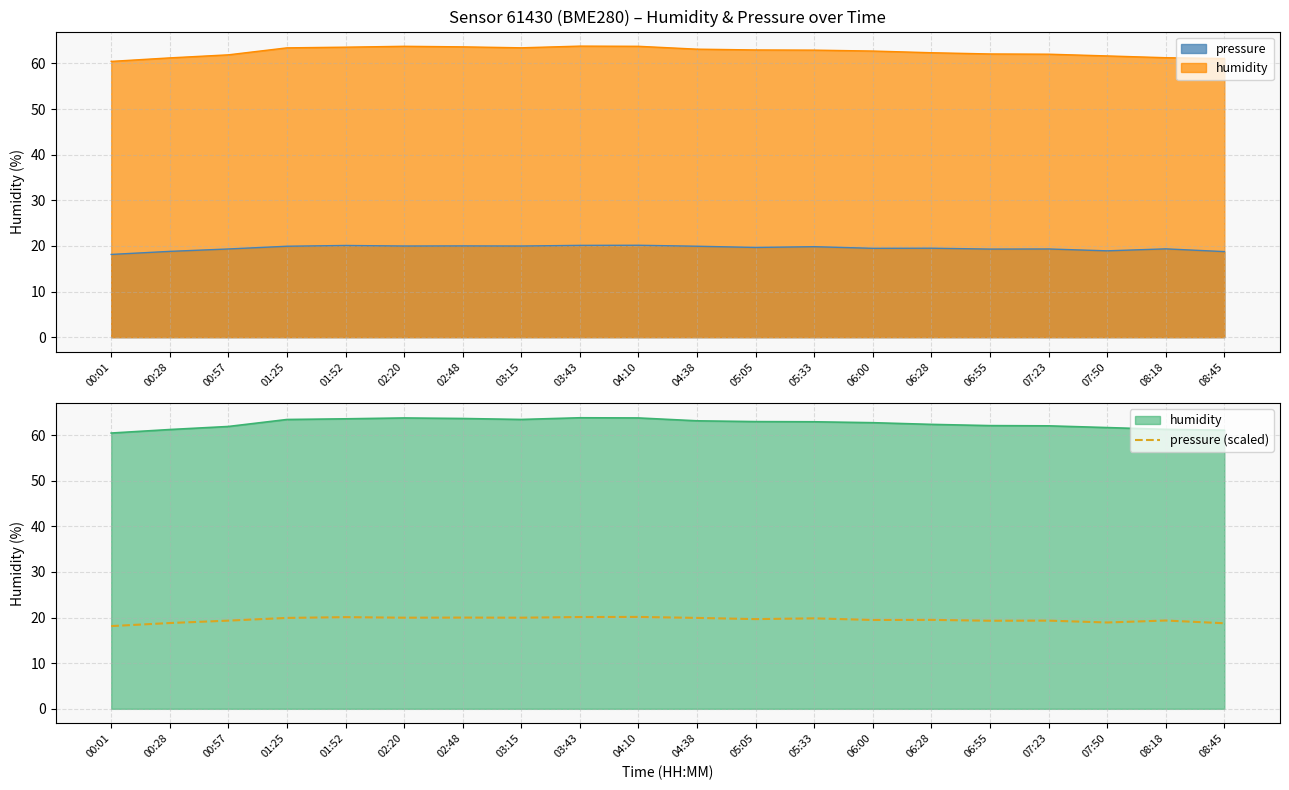

True or false: the data has more than 1 interior local peaks.

True